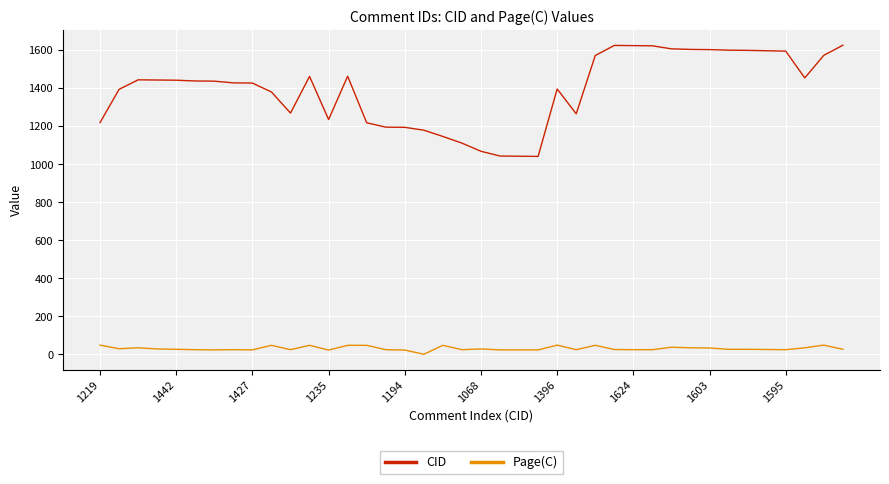

How many categories are shown in the chart?

40